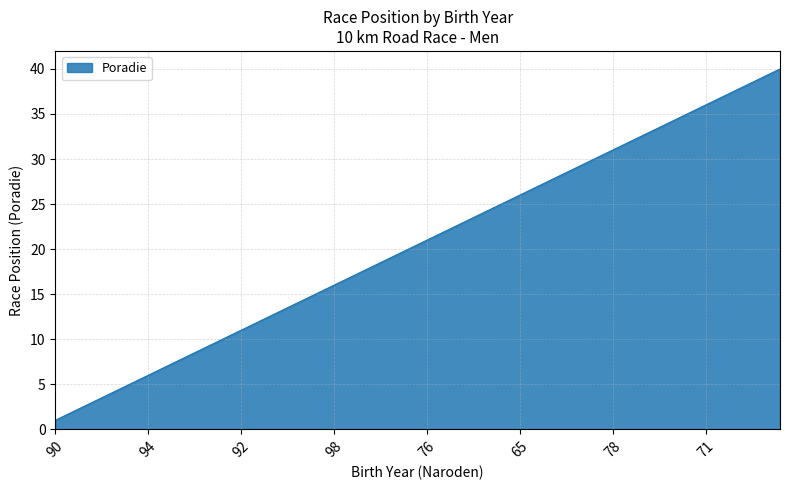

What is the difference between the maximum and minimum values?

39